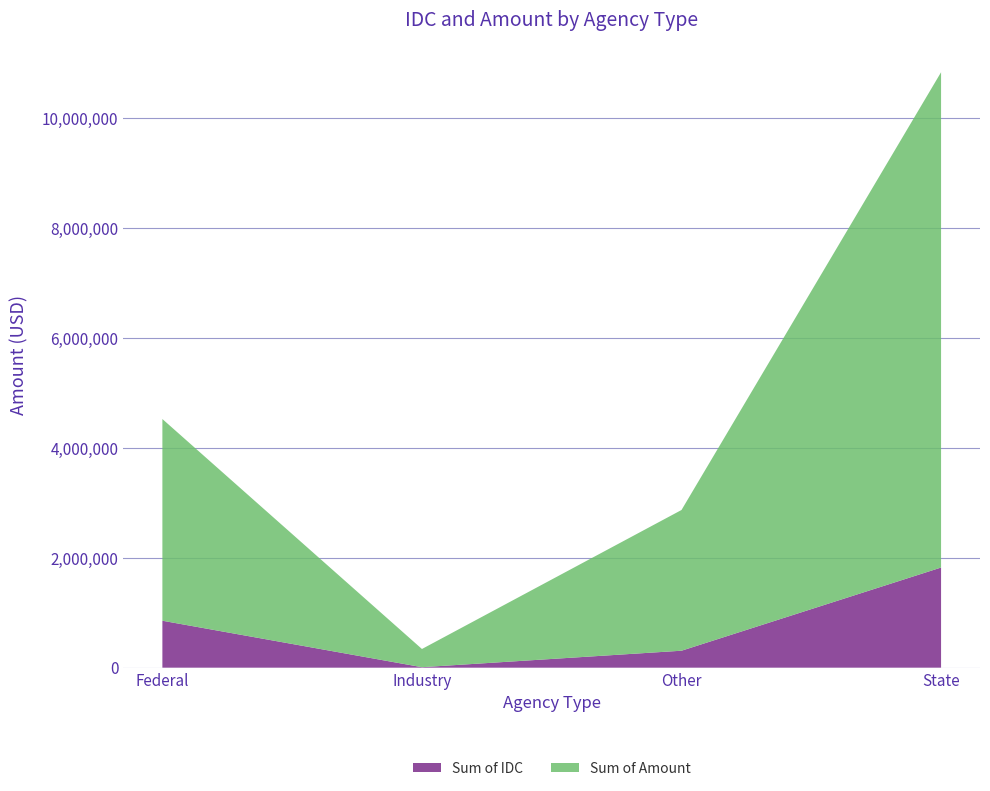

Reading left to right, extract all data points from this chart.

Sum of IDC: 854404	8624	308595	1822715
Sum of Amount: 3671220	331299	2561459	9015001